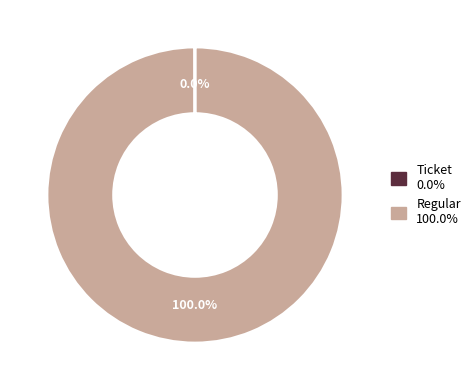

To the nearest percent, what is the difference between the largest and smallest slice percentages?

100%